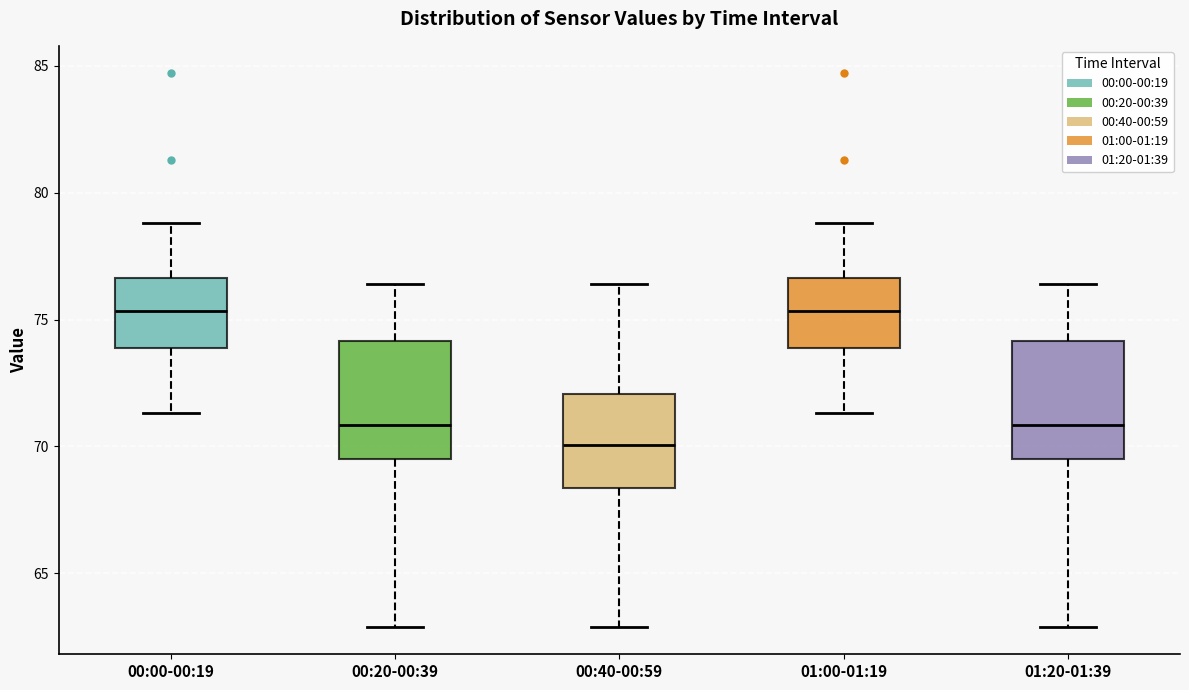

Reading left to right, transcribe this box plot: for each box, give where its median line is, the range the box spans, and where its two whiskers end, as read against the y-axis. The values are not printed on the chart, so give them approximately, as read against the axis.

00:00-00:19: median 75.5, box 74.0 to 76.5, whiskers 71.5 to 79.0
00:20-00:39: median 71.0, box 69.5 to 74.0, whiskers 63.0 to 76.5
00:40-00:59: median 70.0, box 68.5 to 72.0, whiskers 63.0 to 76.5
01:00-01:19: median 75.5, box 74.0 to 76.5, whiskers 71.5 to 79.0
01:20-01:39: median 71.0, box 69.5 to 74.0, whiskers 63.0 to 76.5